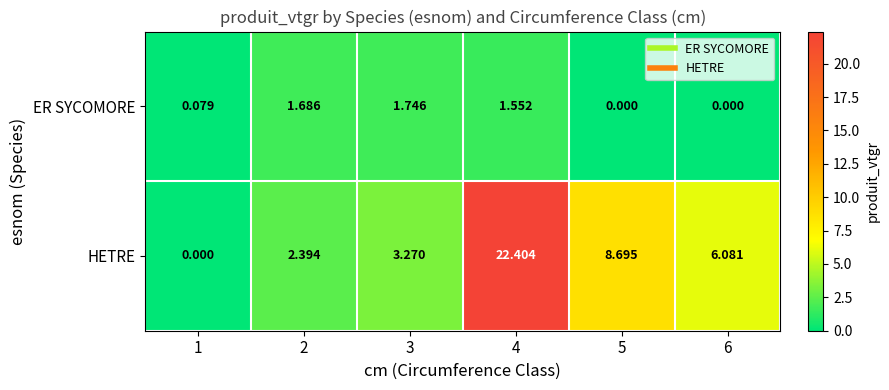

Between 2 and 5, which series saw the biggest shift?

HETRE